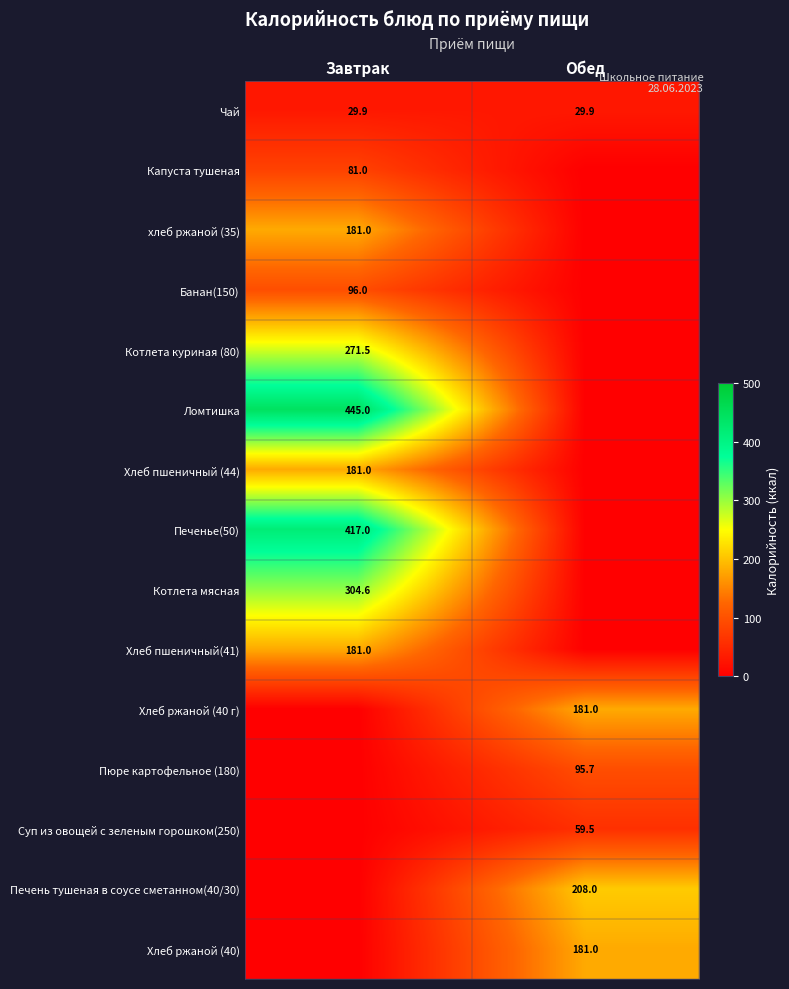

True or false: Хлеб пшеничный(41) has a value of 181.0 at Завтрак.

True